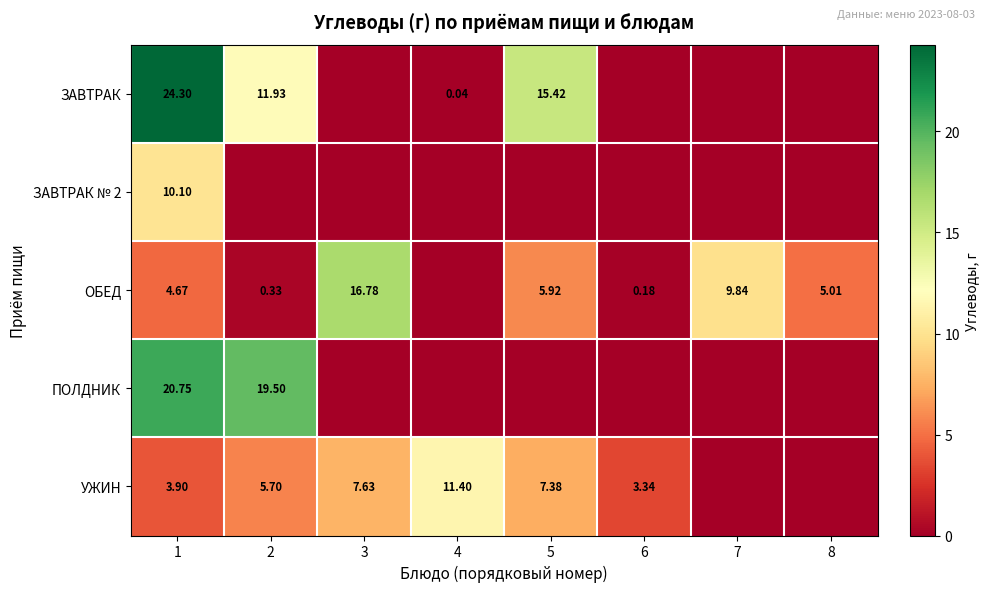

At how many categories does at least one series exceed 13?

4